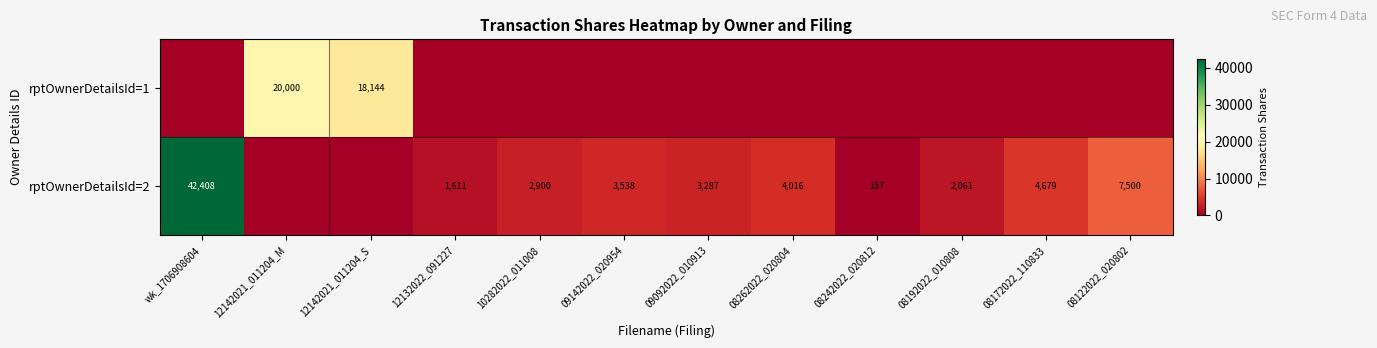

What is the sum of the rptOwnerDetailsId=2 values at 09142022_020954 and 08172022_110833?

8217